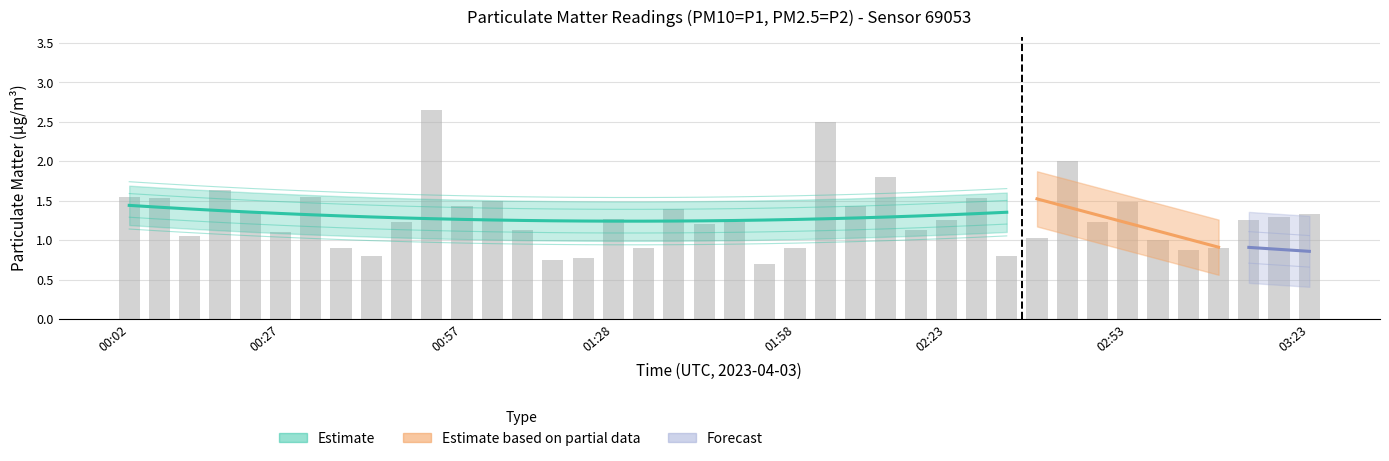

Reading left to right, what are all the values shown in this chart?

00:02=1.6	00:07=1.5	00:12=1.1	00:17=1.6	00:22=1.4	00:27=1.1	00:32=1.6	00:37=0.9	00:42=0.8	00:47=1.2	00:52=2.6	00:57=1.4	01:02=1.5	01:07=1.1	01:12=0.8	01:17=0.8	01:28=1.3	01:33=0.9	01:38=1.4	01:43=1.2	01:48=1.2	01:53=0.7	01:58=0.9	02:03=2.5	02:08=1.4	02:13=1.8	02:18=1.1	02:23=1.2	02:28=1.5	02:33=0.8	02:38=1.0	02:43=2.0	02:48=1.2	02:53=1.5	02:58=1.0	03:03=0.9	03:08=0.9	03:13=1.2	03:18=1.3	03:23=1.3